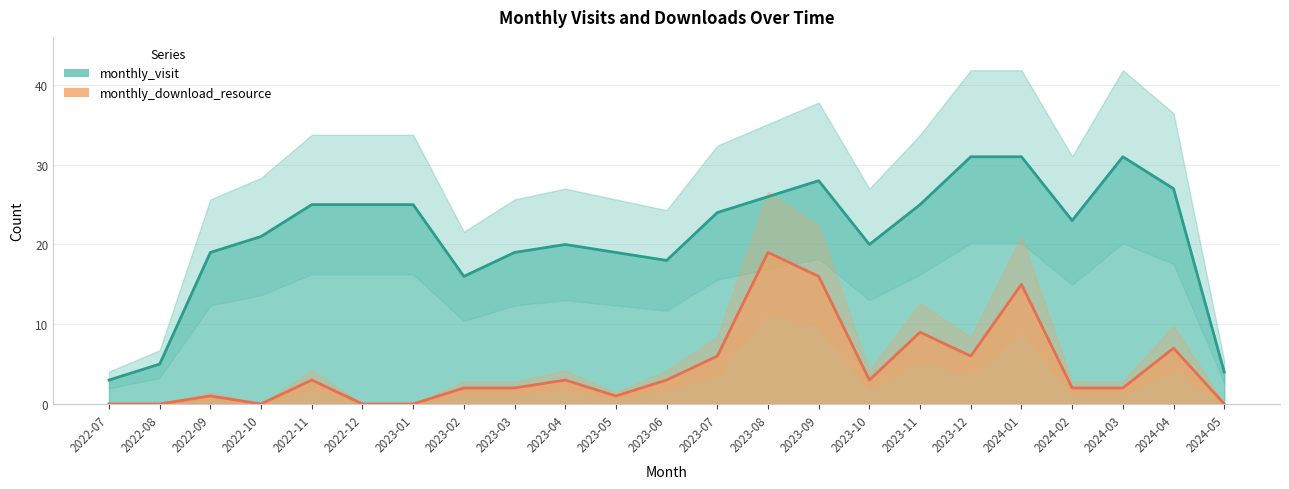

At which category does monthly_visit reach its first local valley?

2023-02